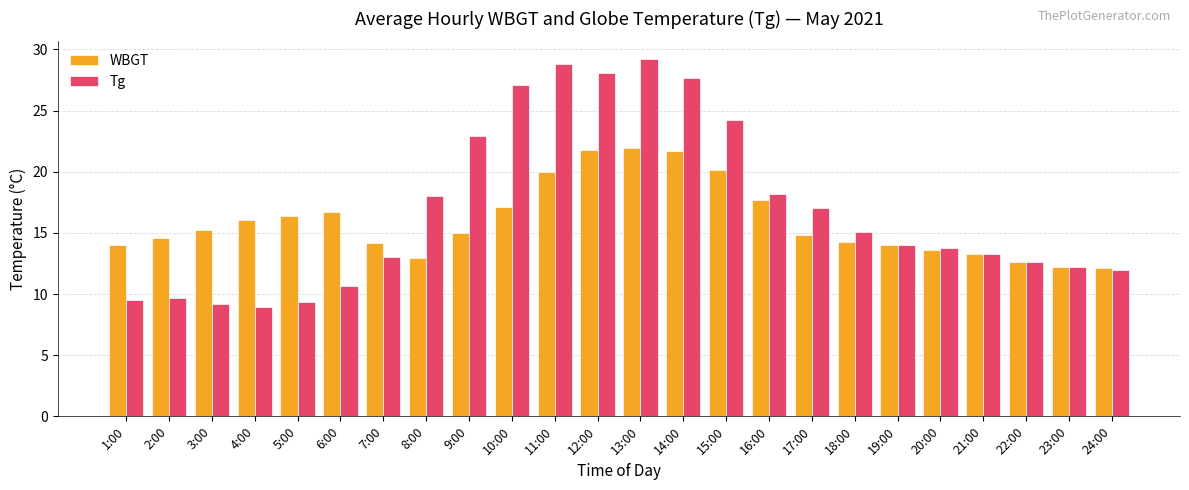

At 18:00, list the series in order from largest to smallest.

Tg, WBGT